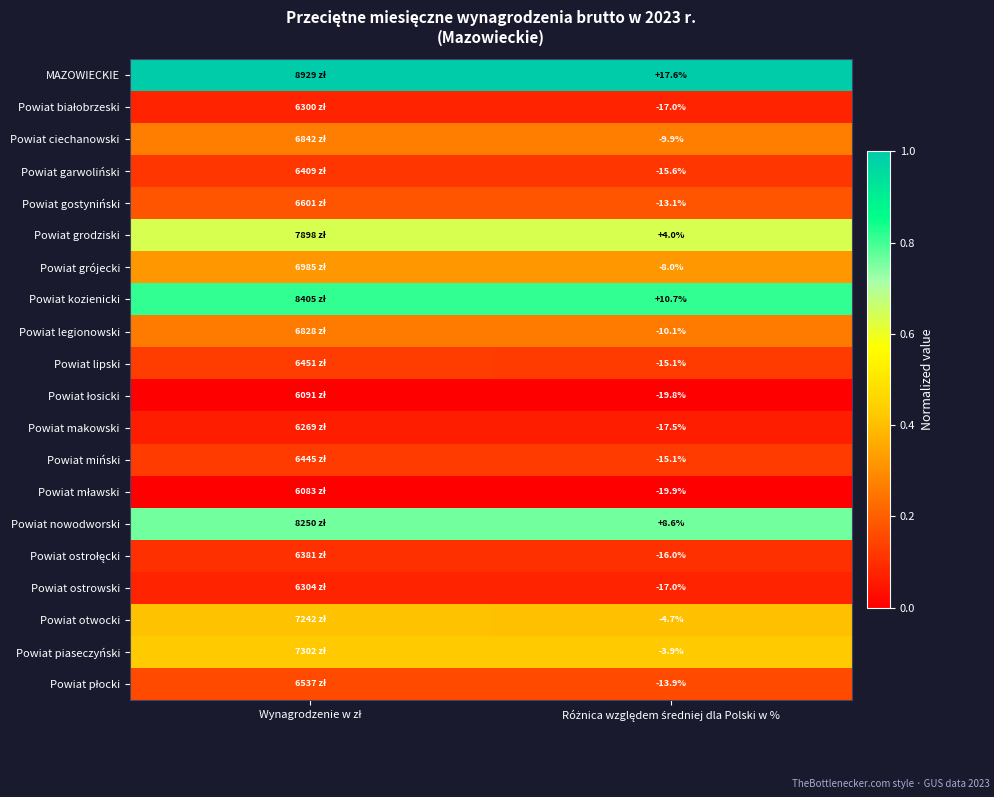

Between Różnica względem średniej dla Polski w % and Wynagrodzenie w zł, which is larger?

Różnica względem średniej dla Polski w %